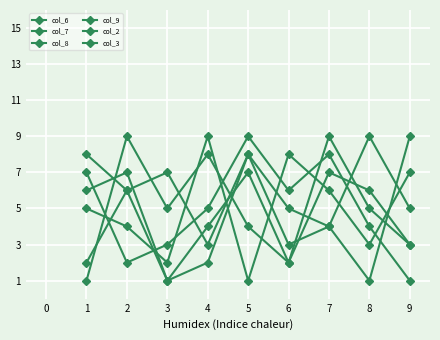

What is the value of the col_6 point at the 6th from the left?

3